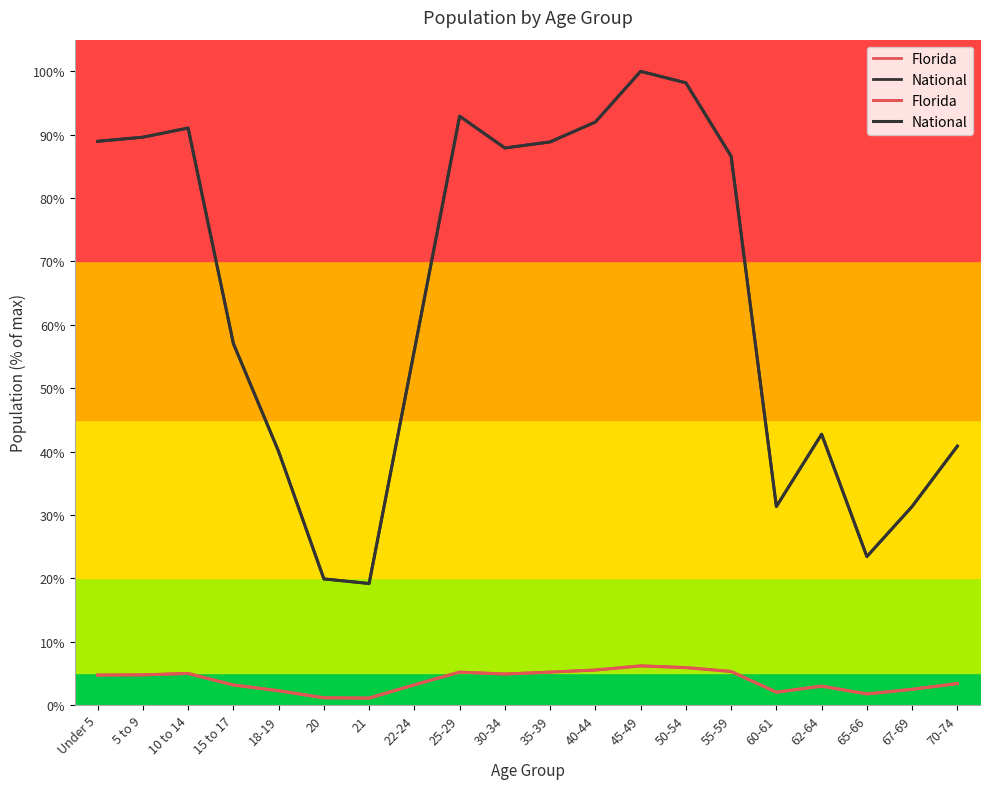

Reading left to right, what are all the values shown in this chart?

Florida: Under 5=4.7	5 to 9=4.8	10 to 14=5.0	15 to 17=3.2	18-19=2.2	20=1.1	21=1.1	22-24=3.2	25-29=5.2	30-34=4.9	35-39=5.2	40-44=5.5	45-49=6.2	50-54=5.9	55-59=5.3	60-61=2.0	62-64=3.0	65-66=1.8	67-69=2.5	70-74=3.4
National: Under 5=89.0	5 to 9=89.6	10 to 14=91.1	15 to 17=57.0	18-19=40.0	20=19.9	21=19.2	22-24=56.0	25-29=92.9	30-34=87.9	35-39=88.9	40-44=92.0	45-49=100.0	50-54=98.2	55-59=86.6	60-61=31.3	62-64=42.7	65-66=23.4	67-69=31.3	70-74=40.9